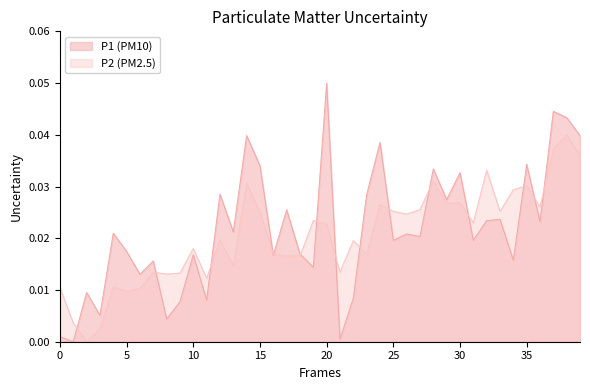

Does the chart display data point markers on the line(s)?

No